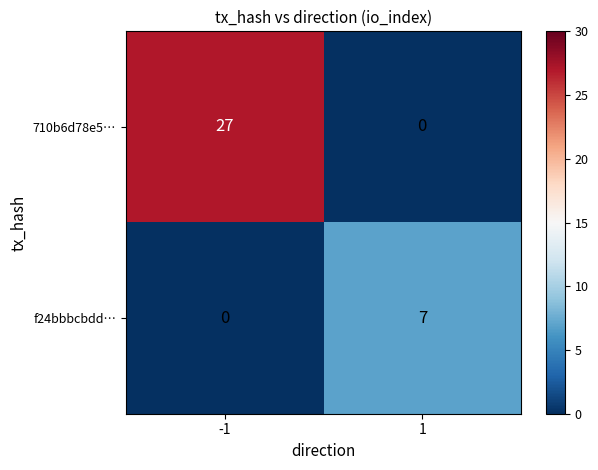

The 710b6d78e5… series shows 0 at 1. True or false?

True